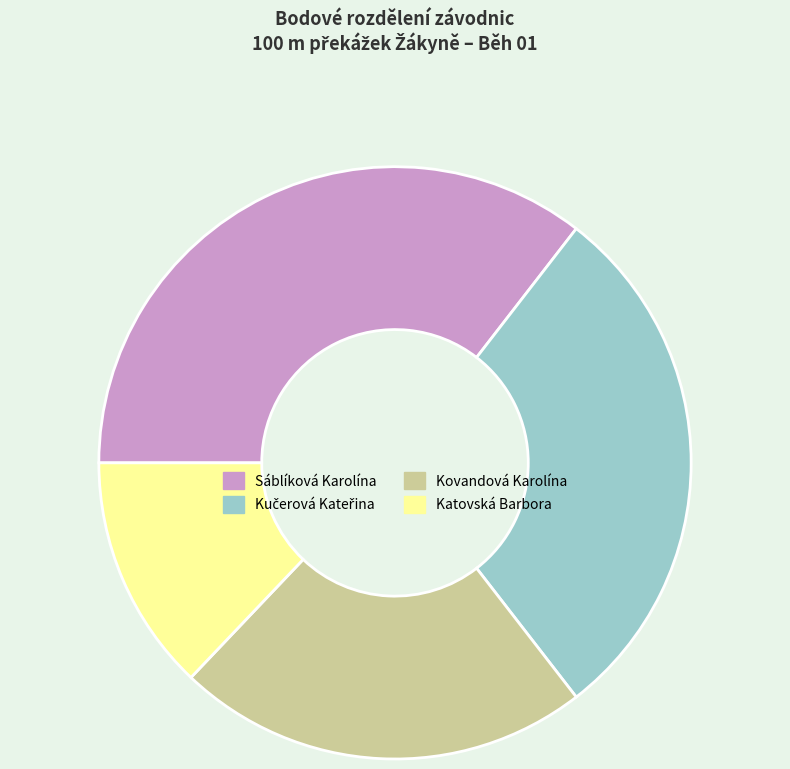

Which slice is the largest?

Sáblíková Karolína